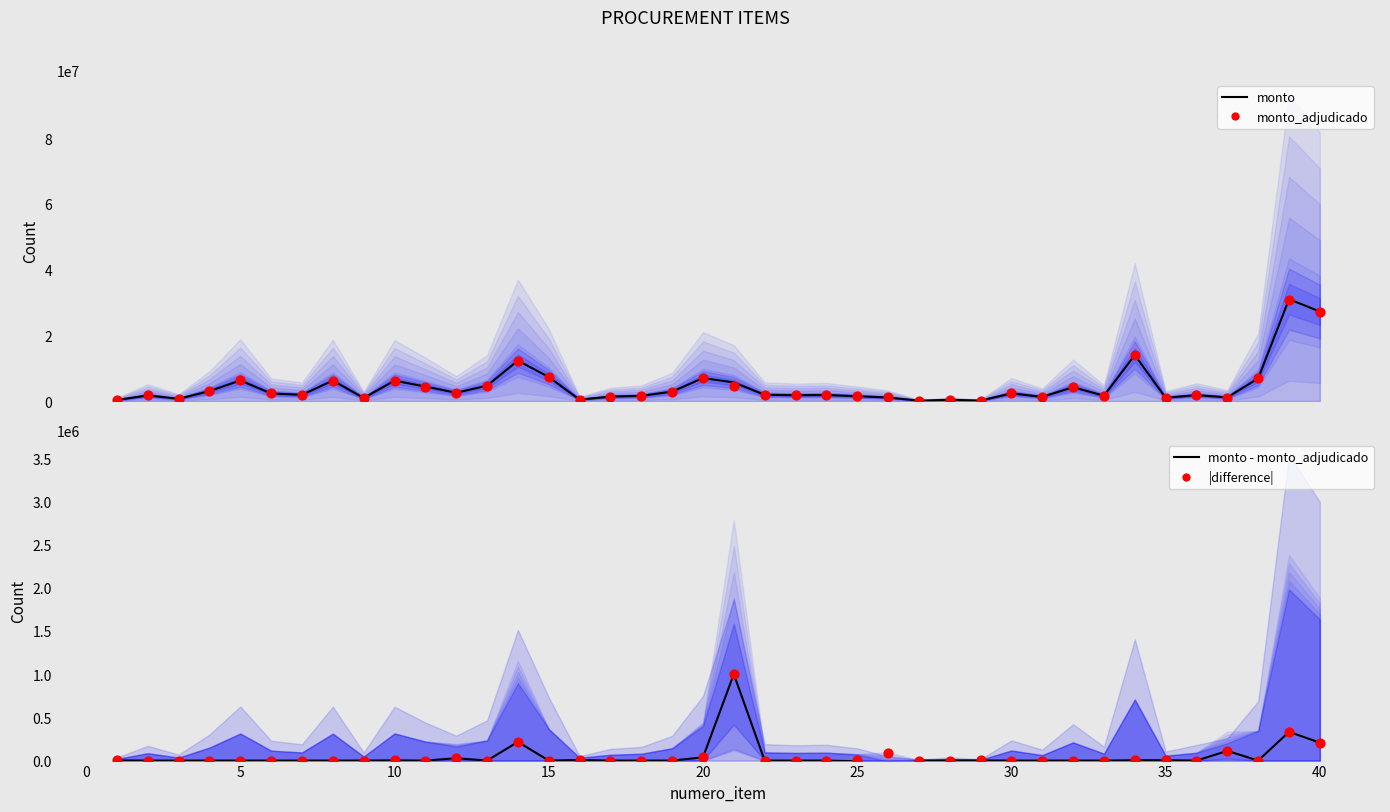

Which series has the largest total across all categories?

monto